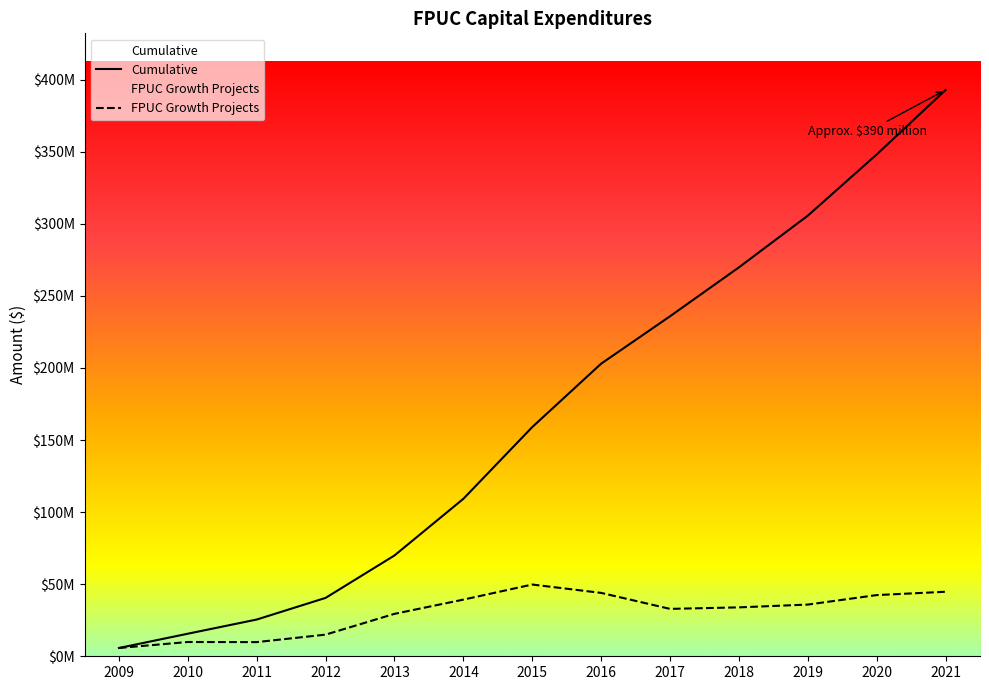

In FPUC Growth Projects, how many points are higher than both neighbors (excluding endpoints)?

2